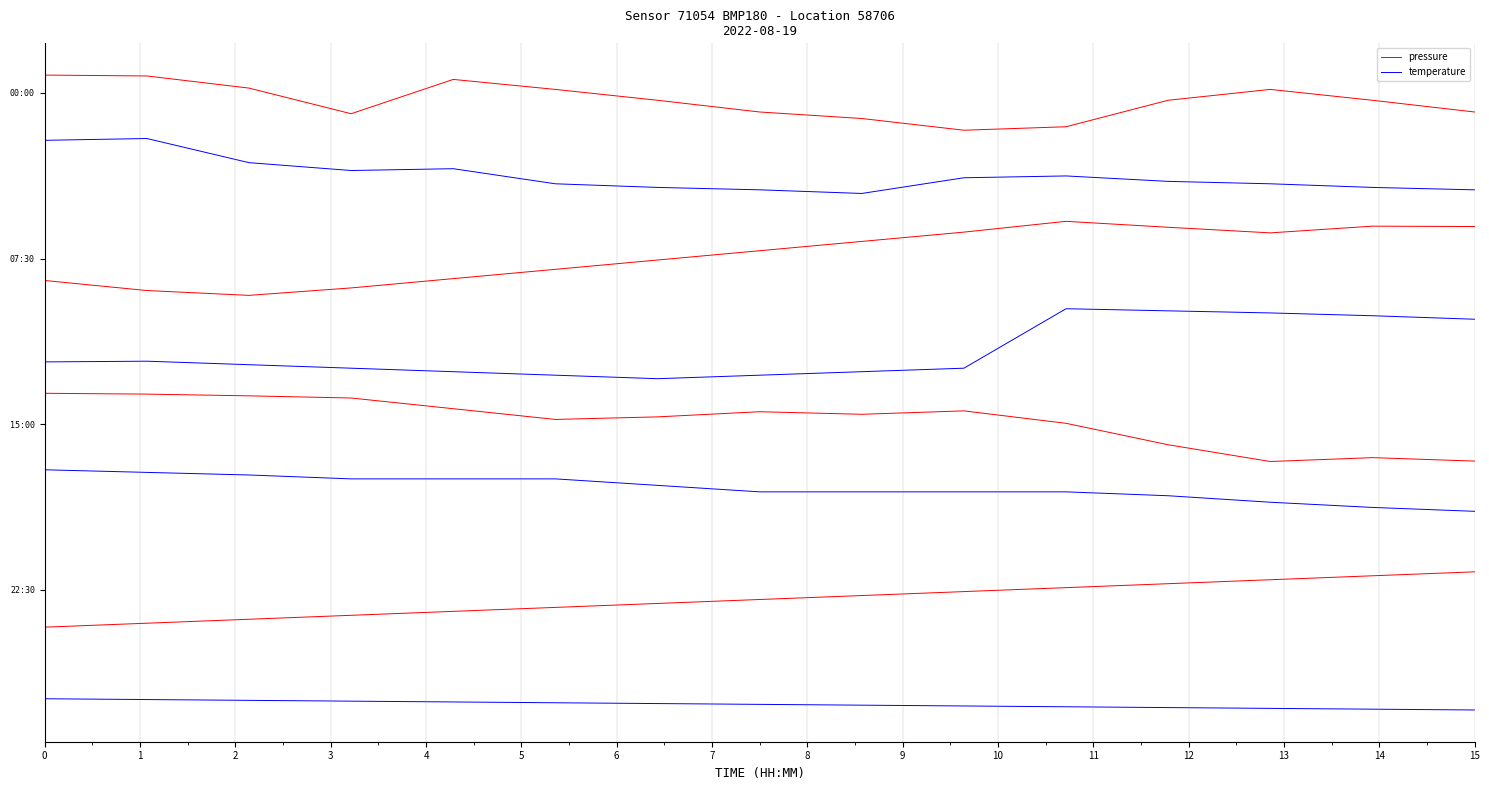

Is this an area chart (filled region under the line)?

No